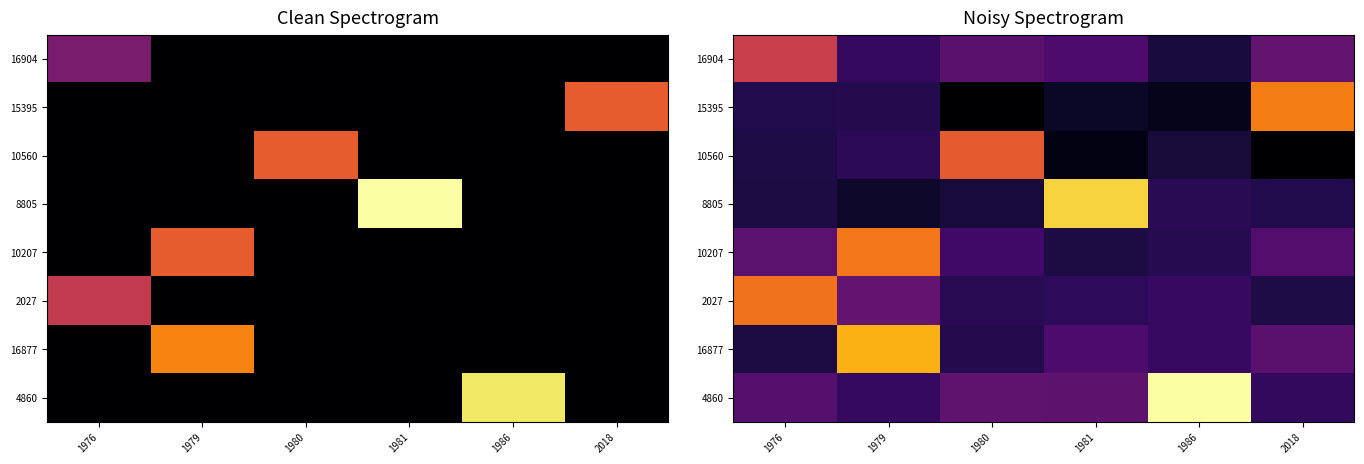

List the labels in order of 10207 value, largest first.

1979, 1976, 2018, 1980, 1986, 1981